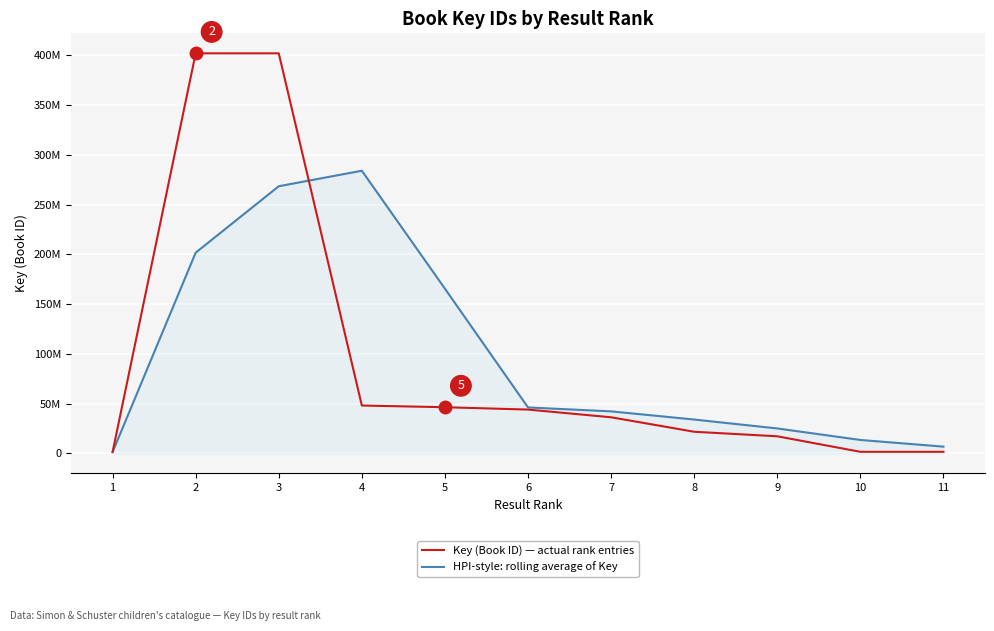

Is this an area chart (filled region under the line)?

Yes